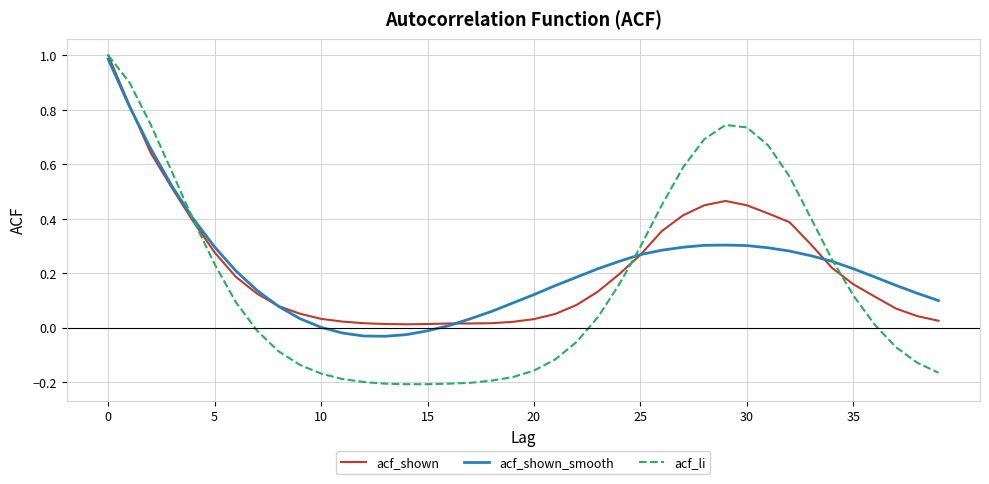

Which series has the widest spread of values?

acf_li